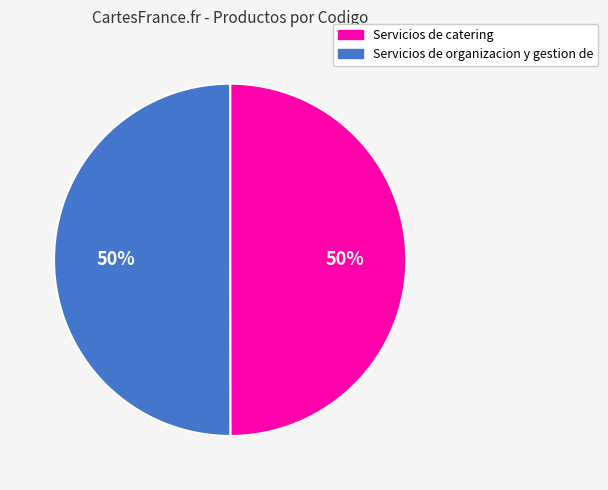

Approximately how many times larger is the value at Servicios de catering compared to Servicios de organizacion y gestion de?

1.0